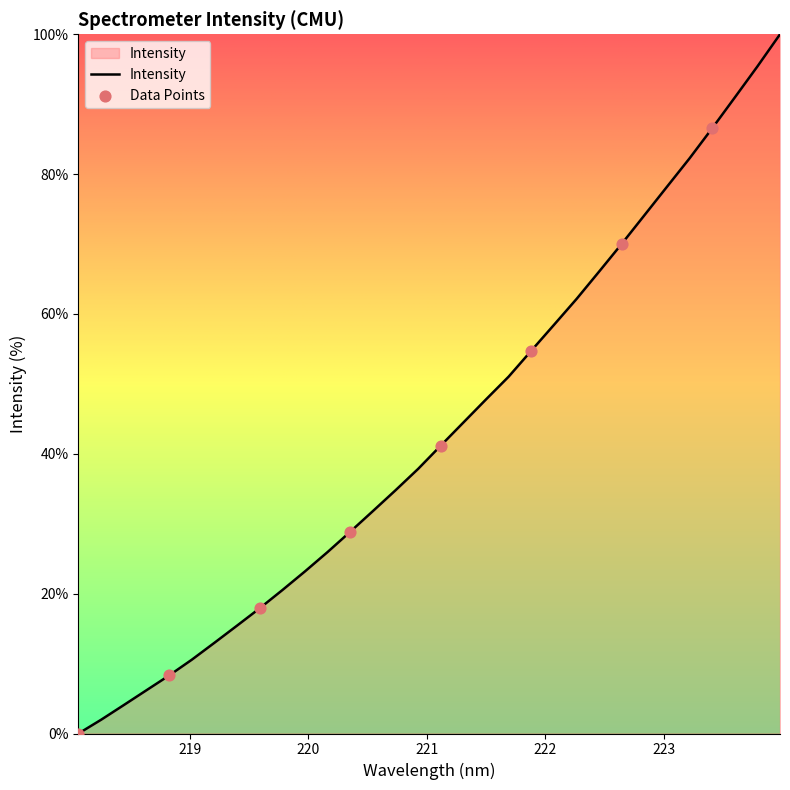

What is the maximum value shown in the chart?

100.0